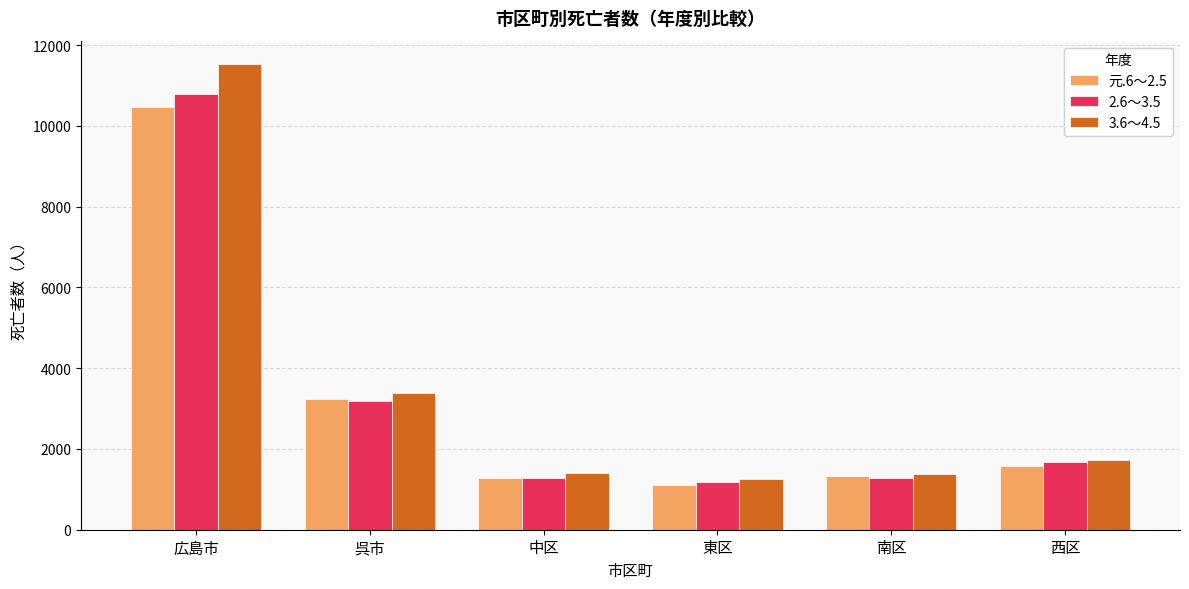

What is the value of the 3.6～4.5 bar at the 4th from the left?

1253